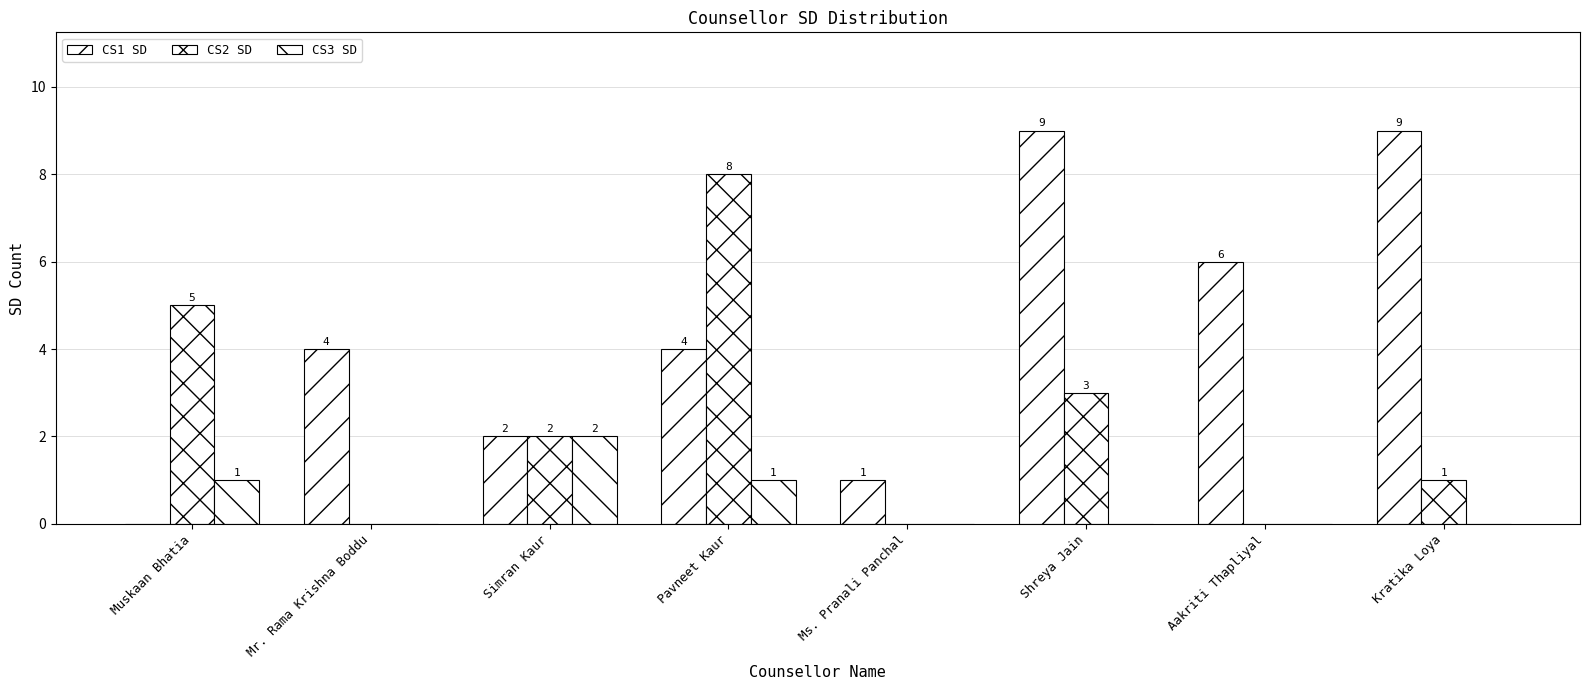

Reading left to right, extract all data points from this chart.

CS1 SD: 0	4	2	4	1	9	6	9
CS2 SD: 5	0	2	8	0	3	0	1
CS3 SD: 1	0	2	1	0	0	0	0